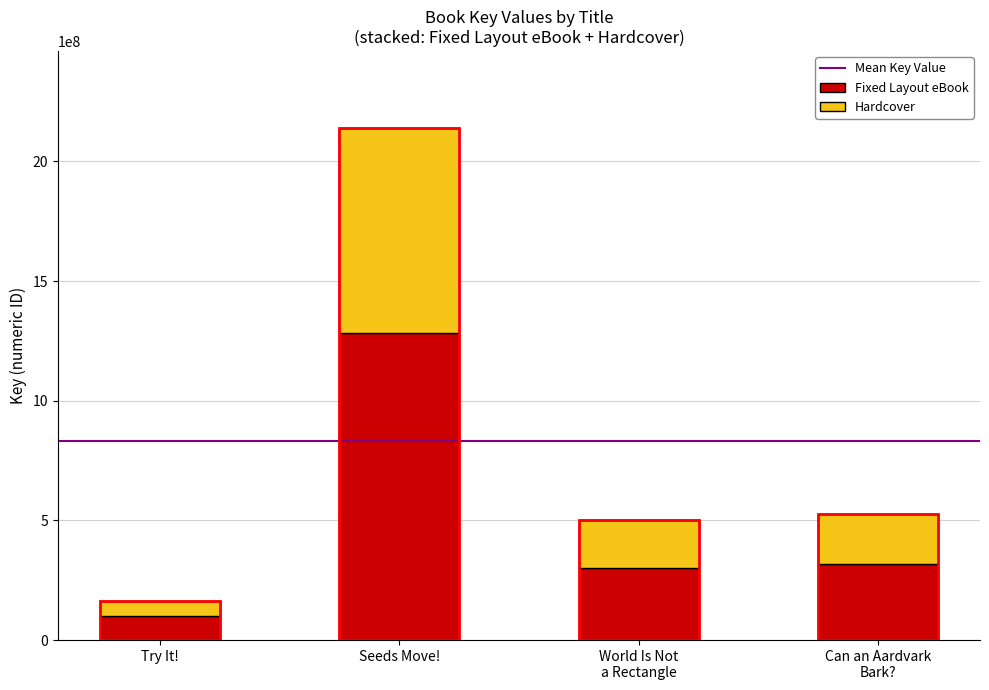

At which category is the sum across all series the highest?

Seeds Move!